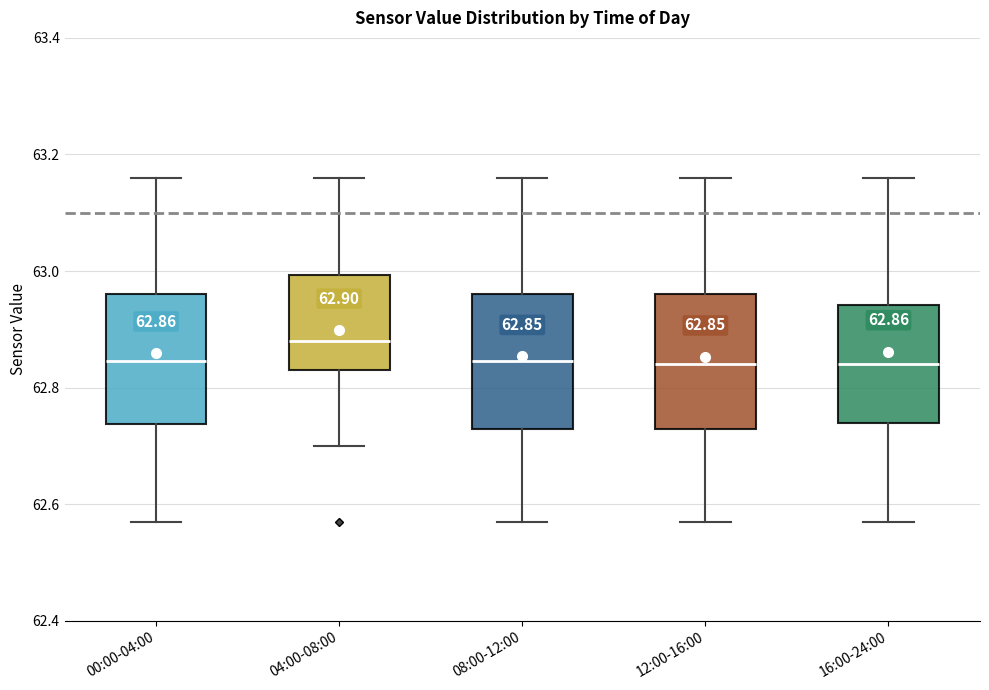

Which box has the highest median line?

04:00-08:00